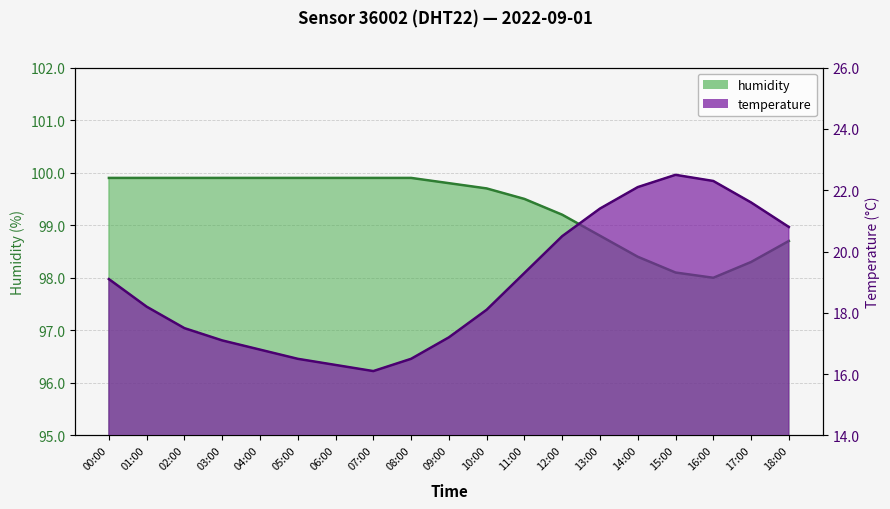

Reading left to right, what are all the values shown in this chart?

temperature: 19.1	18.2	17.5	17.1	16.8	16.5	16.3	16.1	16.5	17.2	18.1	19.3	20.5	21.4	22.1	22.5	22.3	21.6	20.8
humidity: 99.9	99.9	99.9	99.9	99.9	99.9	99.9	99.9	99.9	99.8	99.7	99.5	99.2	98.8	98.4	98.1	98.0	98.3	98.7